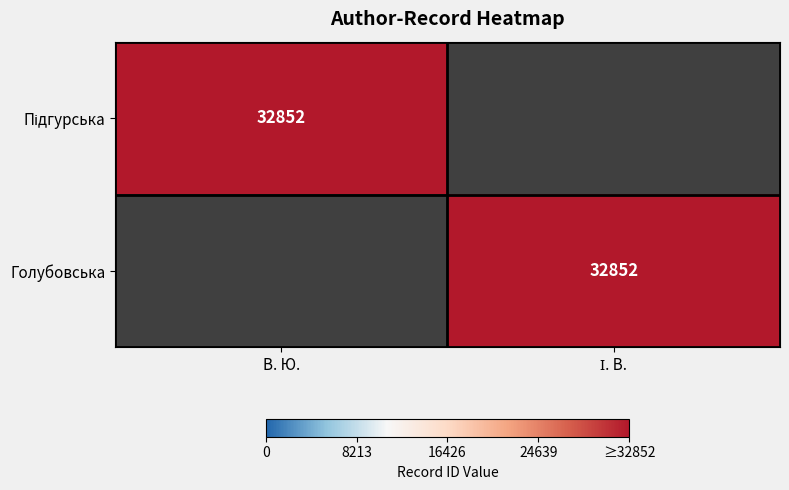

At which category is the sum across all series the highest?

В. Ю.